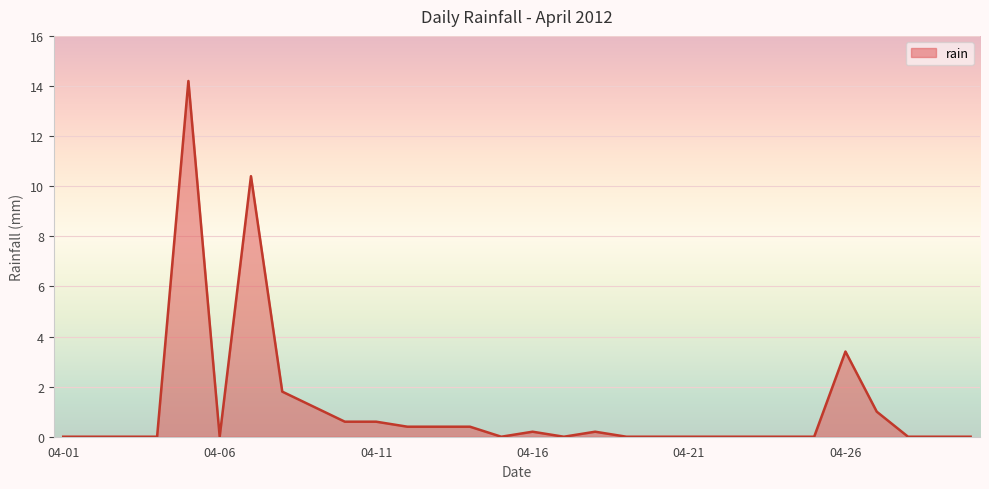

Count the number of data series in this chart.

1